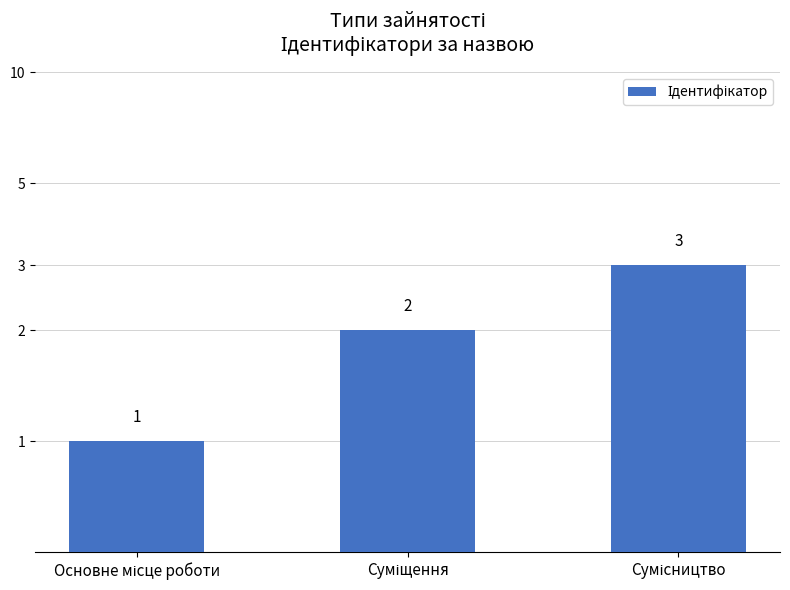

Approximately how many times larger is the value at Суміщення compared to Основне місце роботи?

2.0